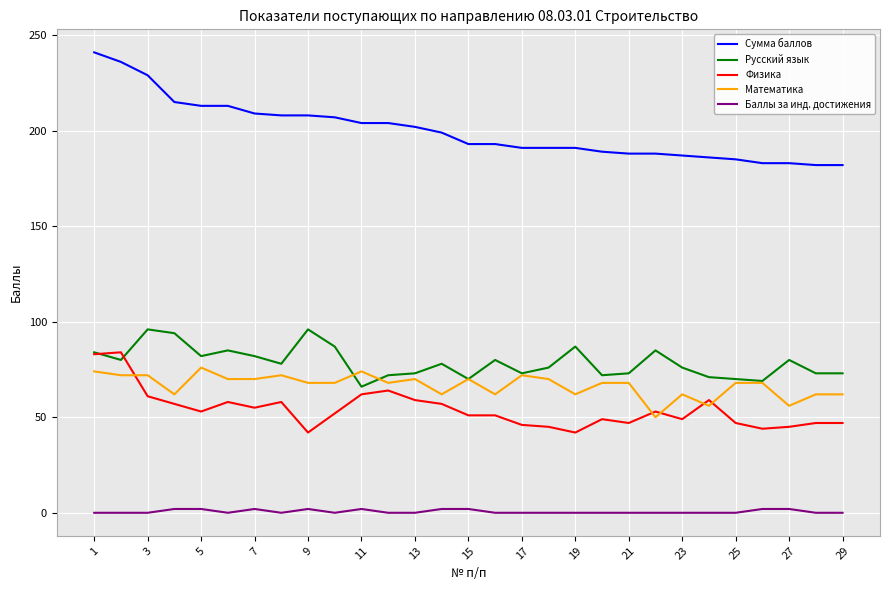

How many lines are shown in the chart?

5